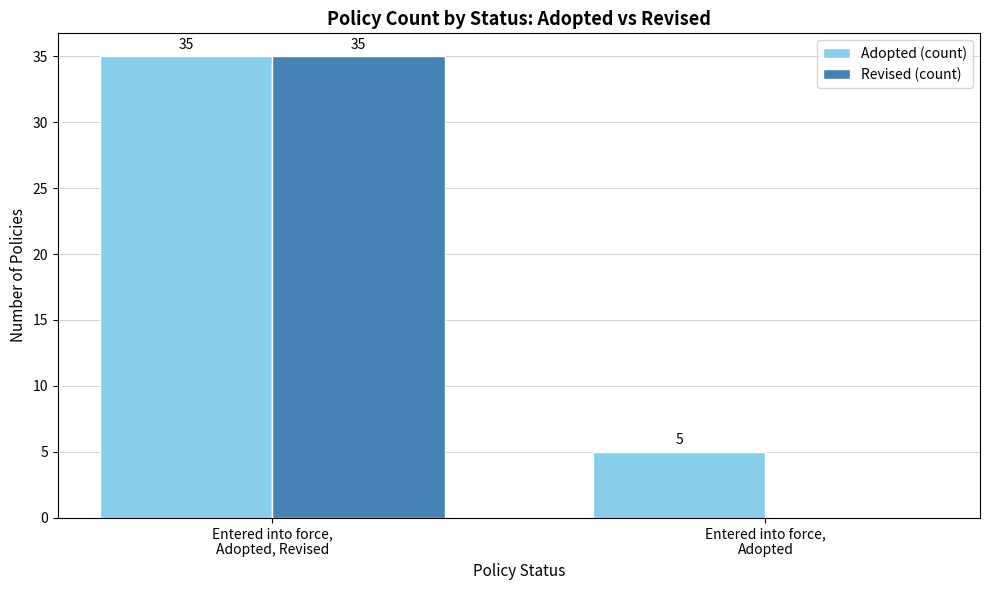

How many groups of bars are there?

2